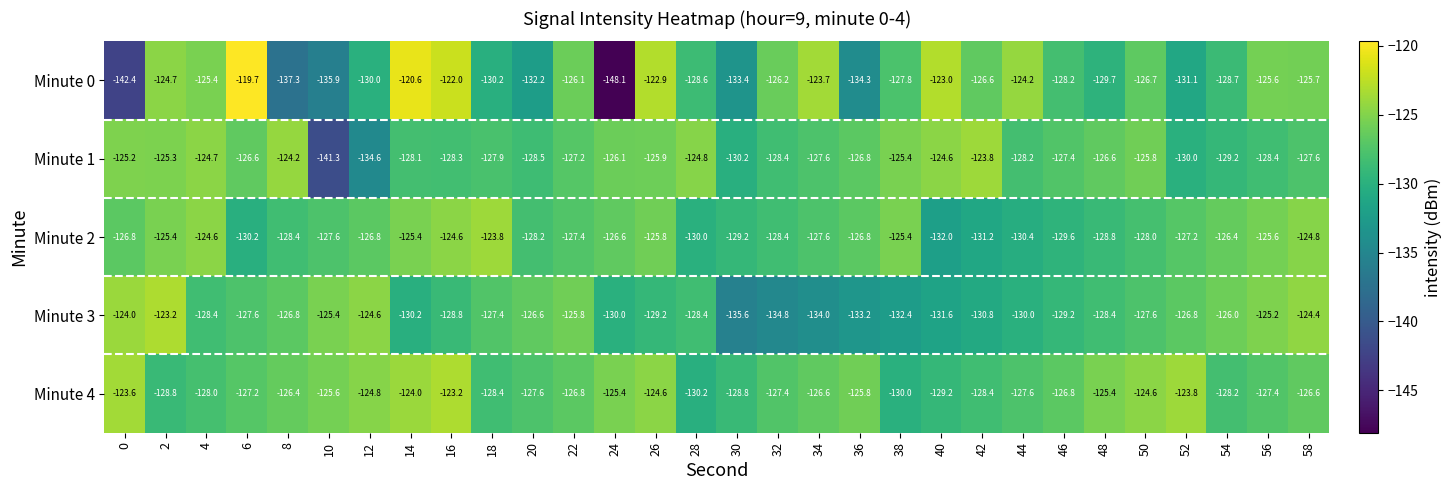

What value does the Minute 1 series have at 52?

-130.0